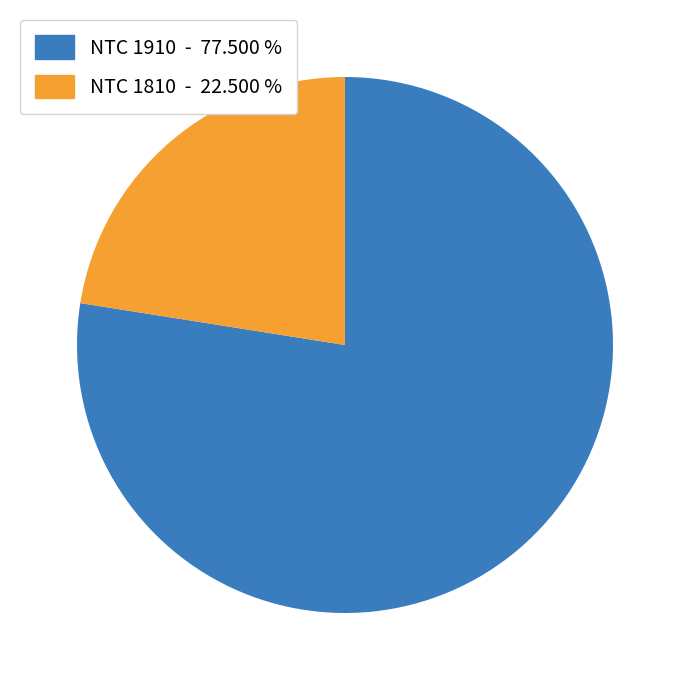

Rank the categories by value from highest to lowest.

NTC 1910 - 77.500 %, NTC 1810 - 22.500 %